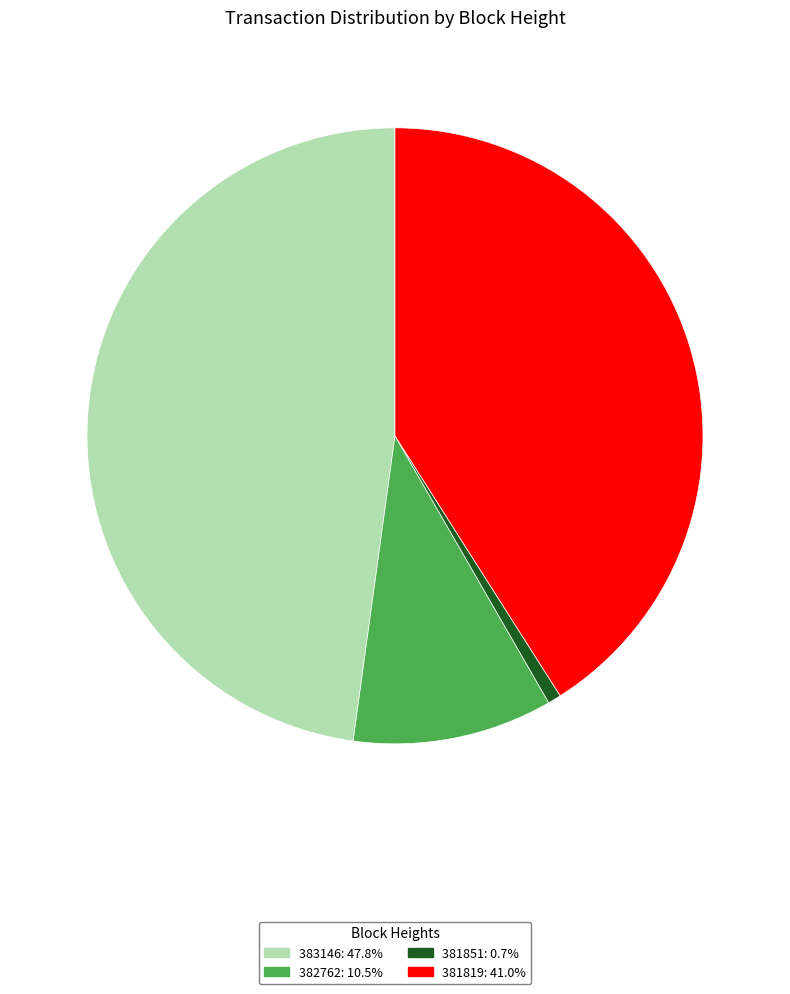

Does any single category account for the majority?

No